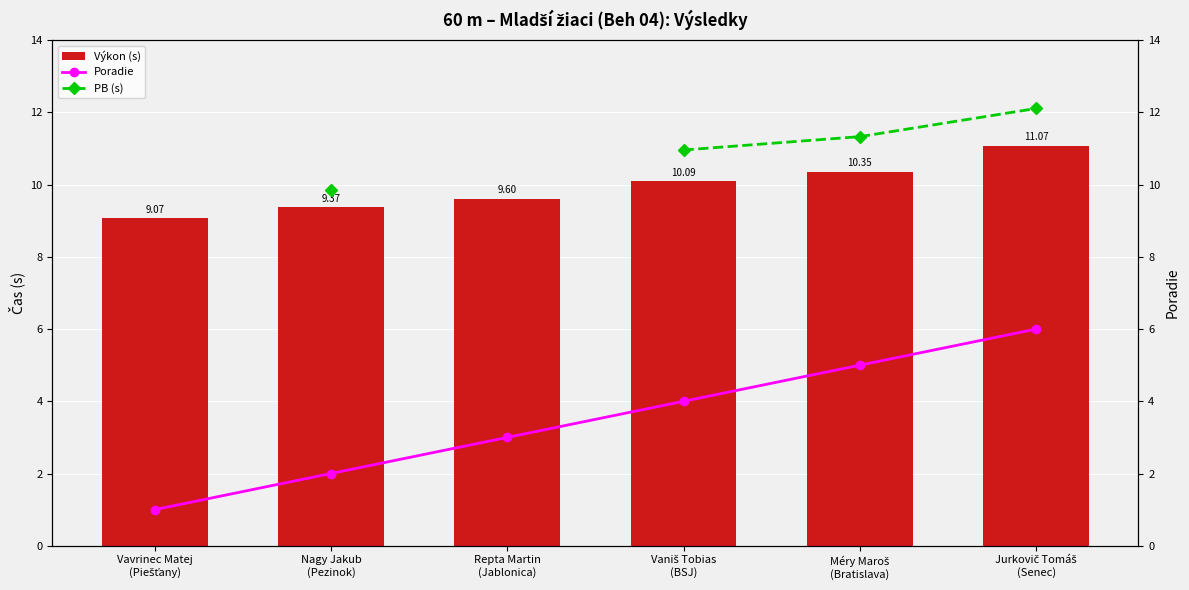

How many data points does each series have?

6